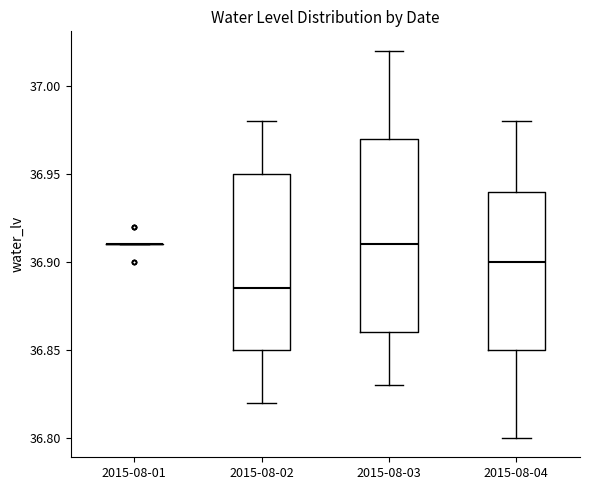

Reading left to right, read every box against the y-axis: the position of its median line, the range the box covers, and the ends of its whiskers. The values are not printed on the chart, so give them approximately, as read against the axis.

2015-08-01: box collapsed to a line at 36.910, whiskers 36.910 to 36.910
2015-08-02: median 36.885, box 36.850 to 36.950, whiskers 36.820 to 36.980
2015-08-03: median 36.910, box 36.860 to 36.970, whiskers 36.830 to 37.020
2015-08-04: median 36.900, box 36.850 to 36.940, whiskers 36.800 to 36.980